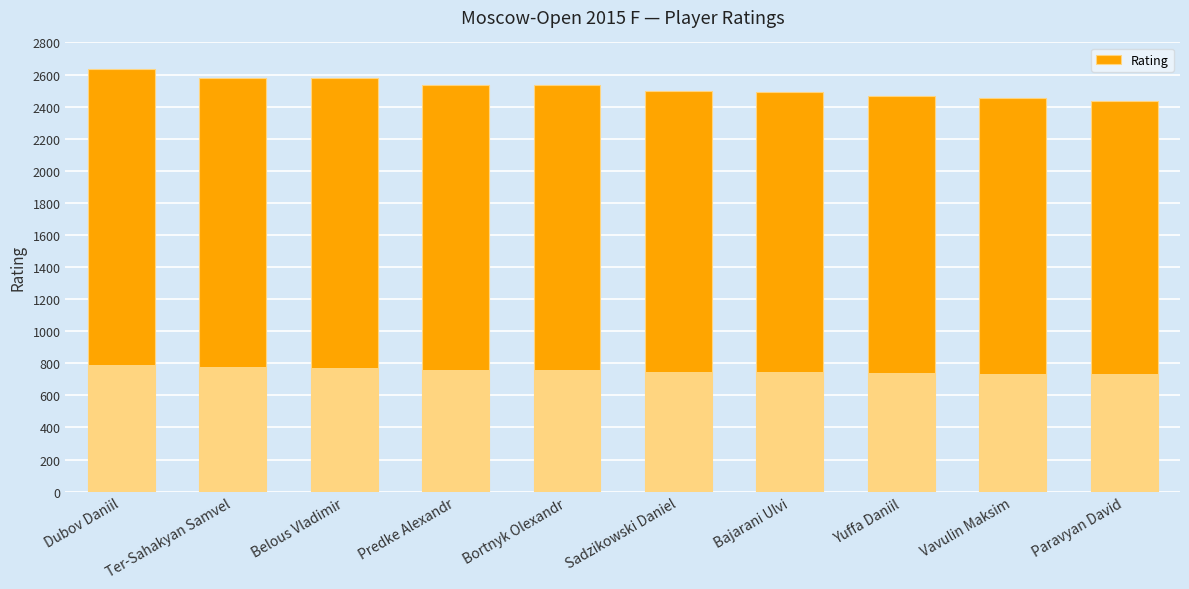

What is the label of the 3rd bar from the right?

Yuffa Daniil